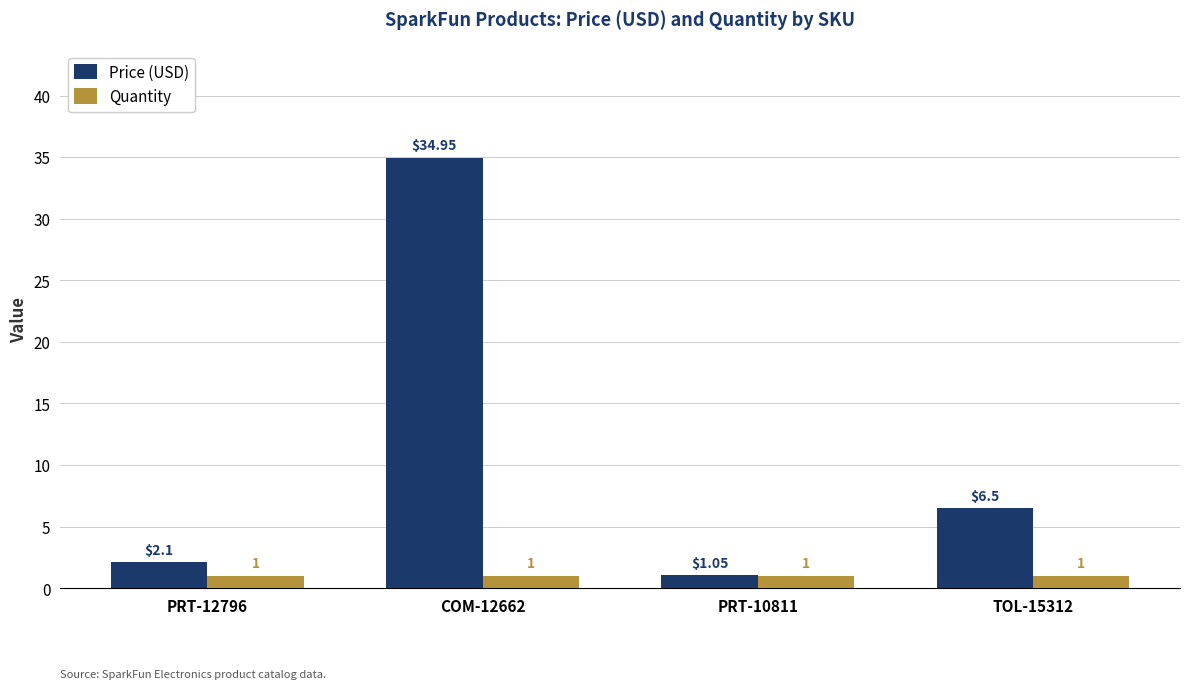

Which series has the largest total across all categories?

Price (USD)